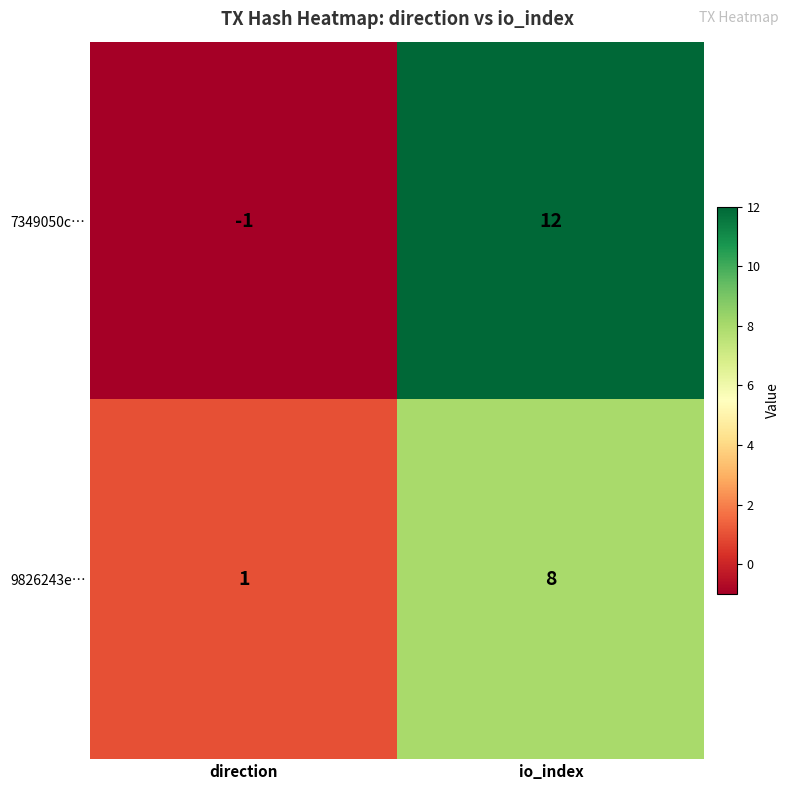

What is the greatest value displayed?

12